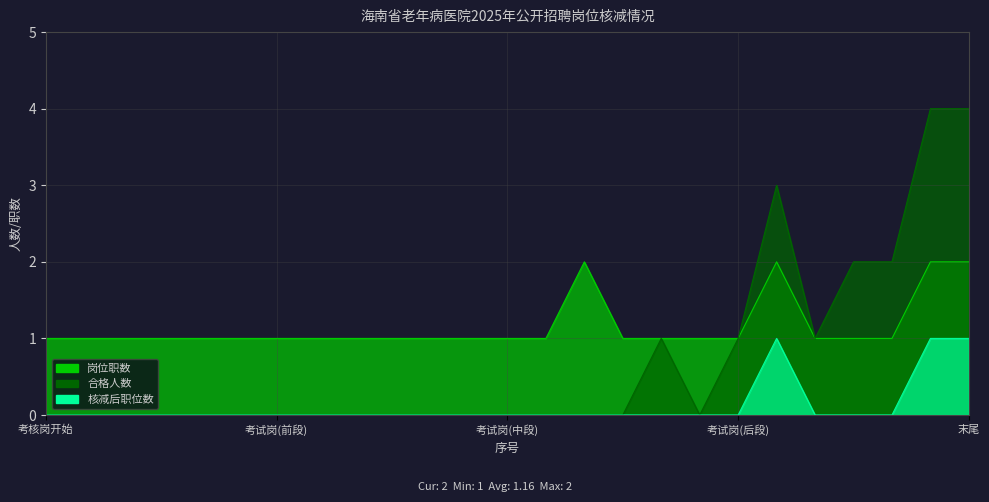

At which category does 岗位职数 reach its first local peak?

15